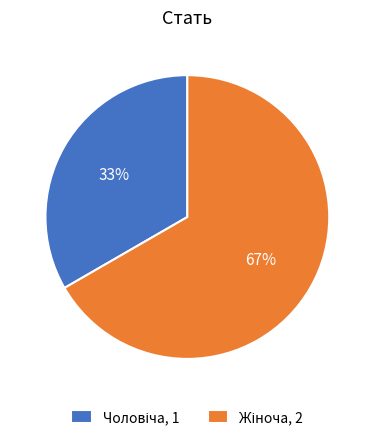

How many slices are in this pie chart?

2